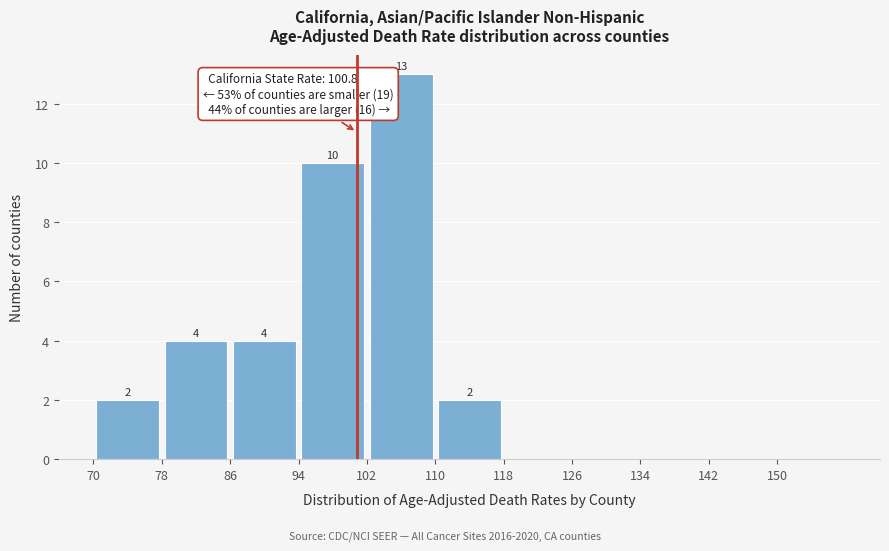

Which range on the x-axis has the tallest bar?

102 to 110